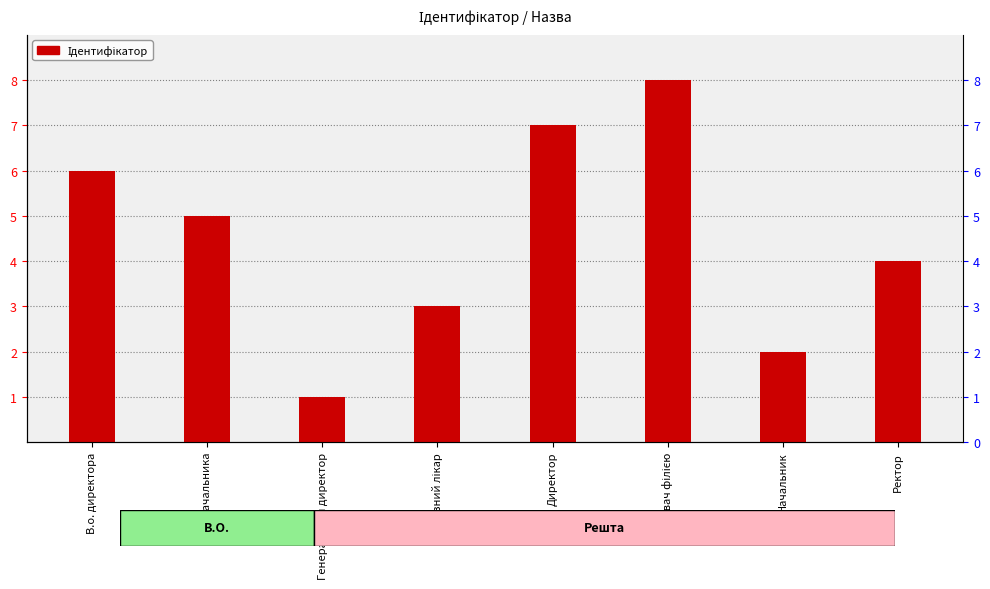

The chart shows a value of 3 at Головний лікар. True or false?

True